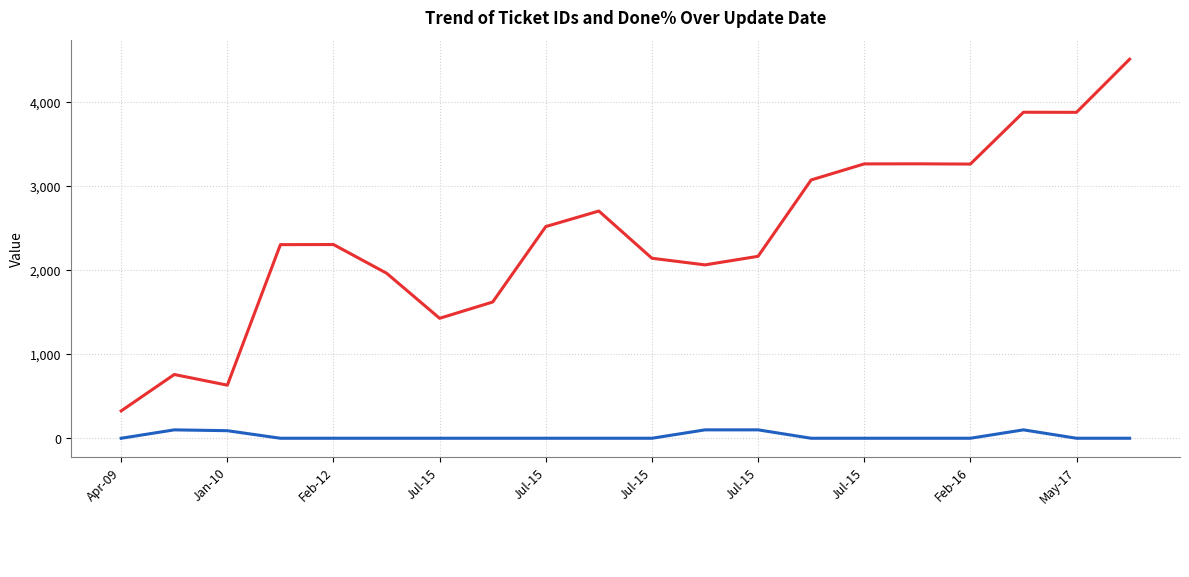

What is the greatest value displayed?

4512